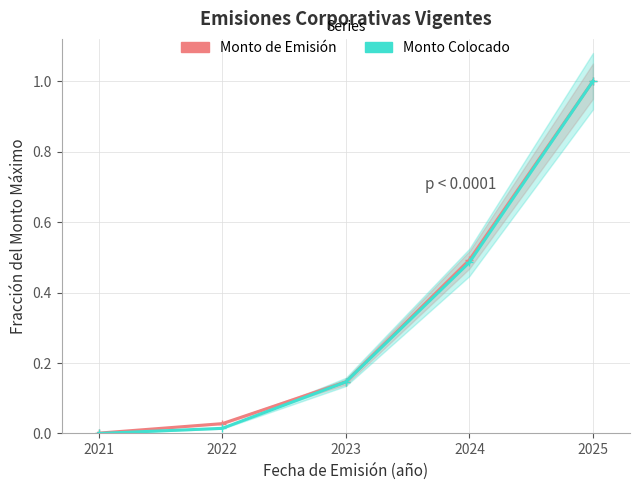

Is this an area chart (filled region under the line)?

No